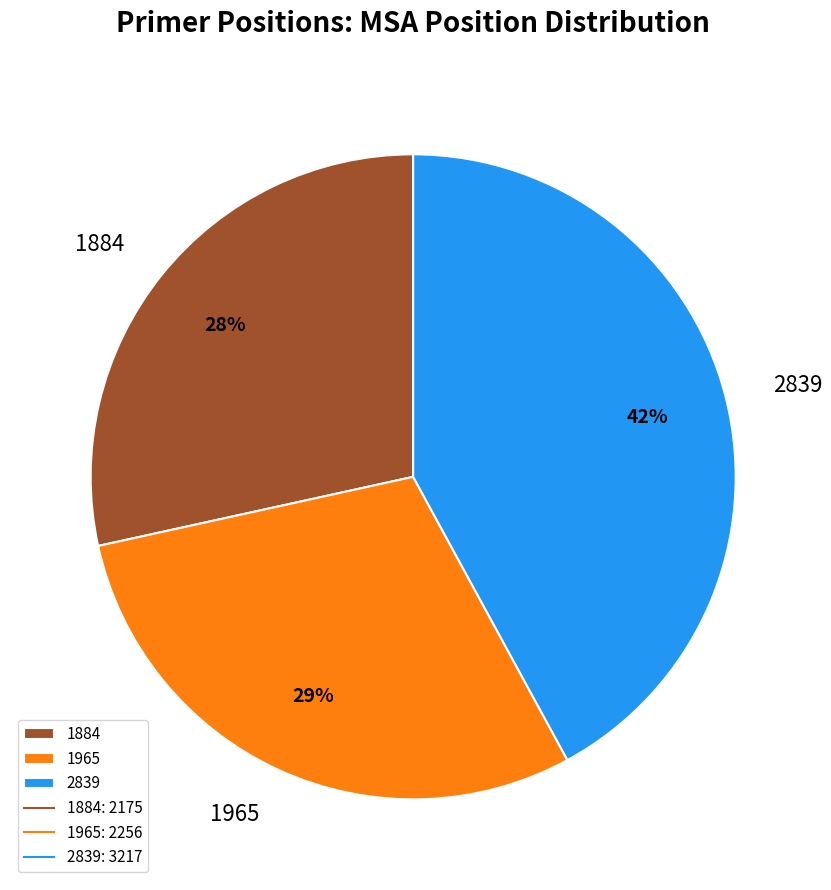

To the nearest percent, what percentage of the pie is 1965?

29%